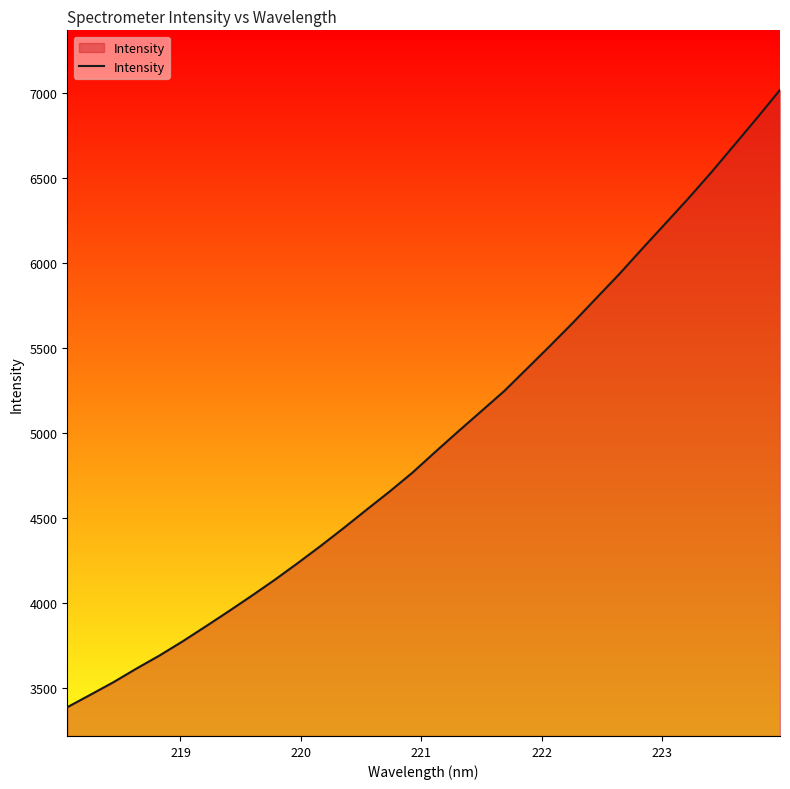

What is the difference between the maximum and minimum values?

3632.2